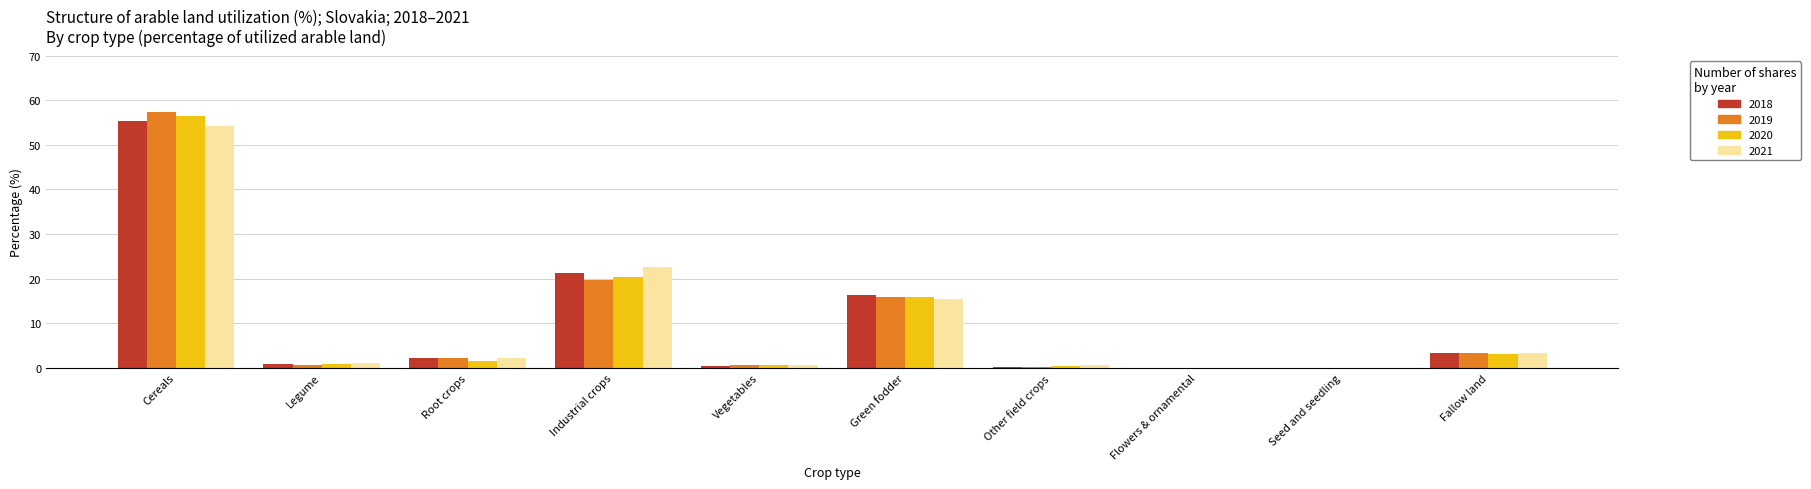

The 2021 series shows 11.3 at Industrial crops. True or false?

False